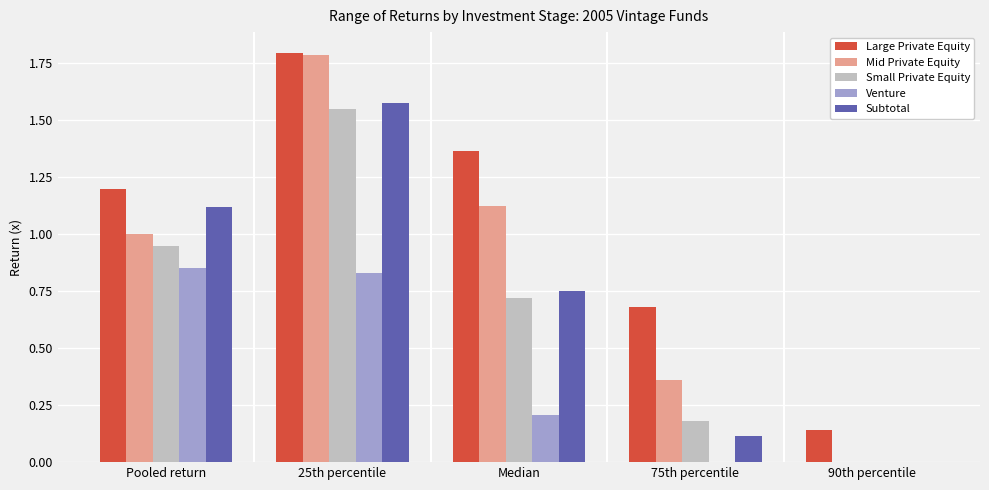

What is the maximum value for Mid Private Equity?

1.8